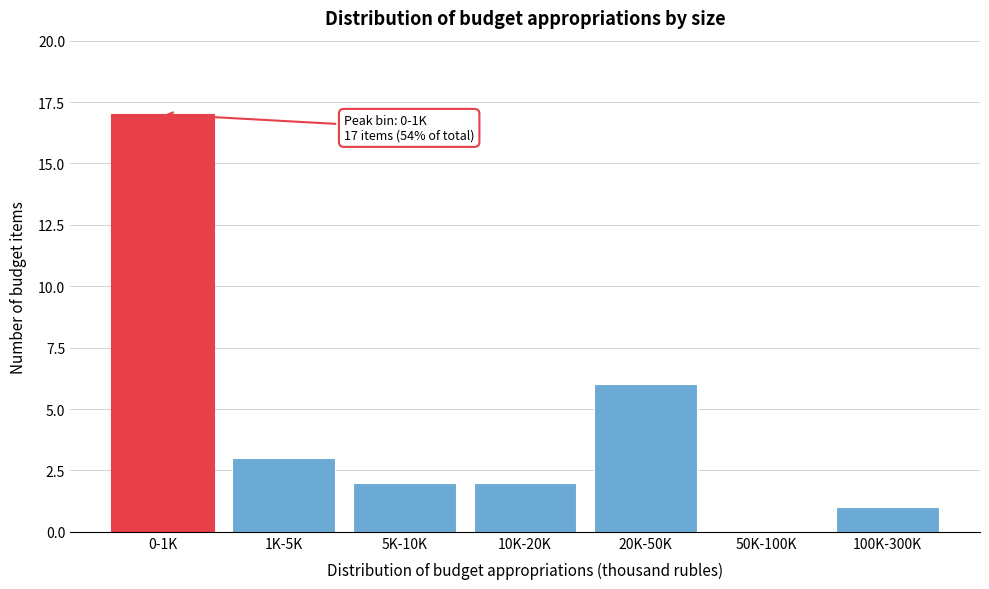

Reading left to right, transcribe all the data shown in this chart.

0-1K=17	1K-5K=3	5K-10K=2	10K-20K=2	20K-50K=6	50K-100K=0	100K-300K=1